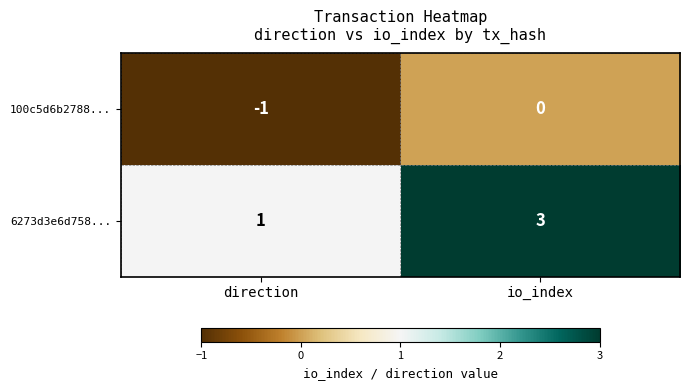

What is the spread (max minus min) of values at direction?

2